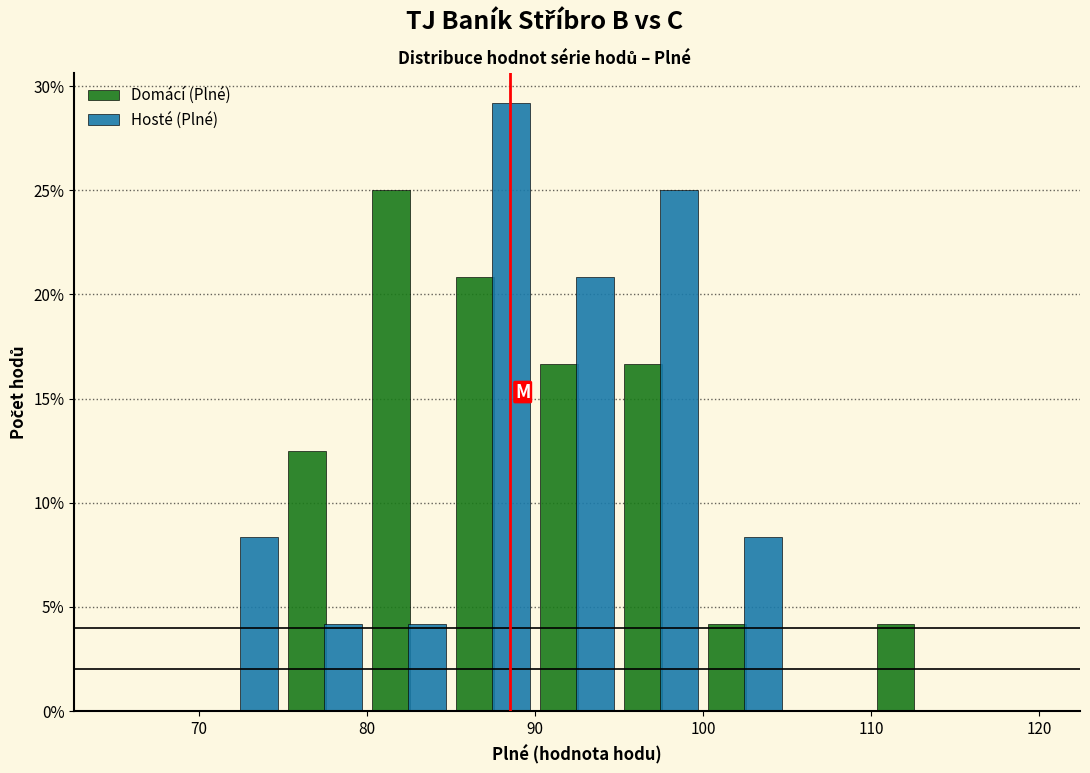

In the Domácí (Plné) series, which range on the x-axis has the tallest bar?

80 to 85